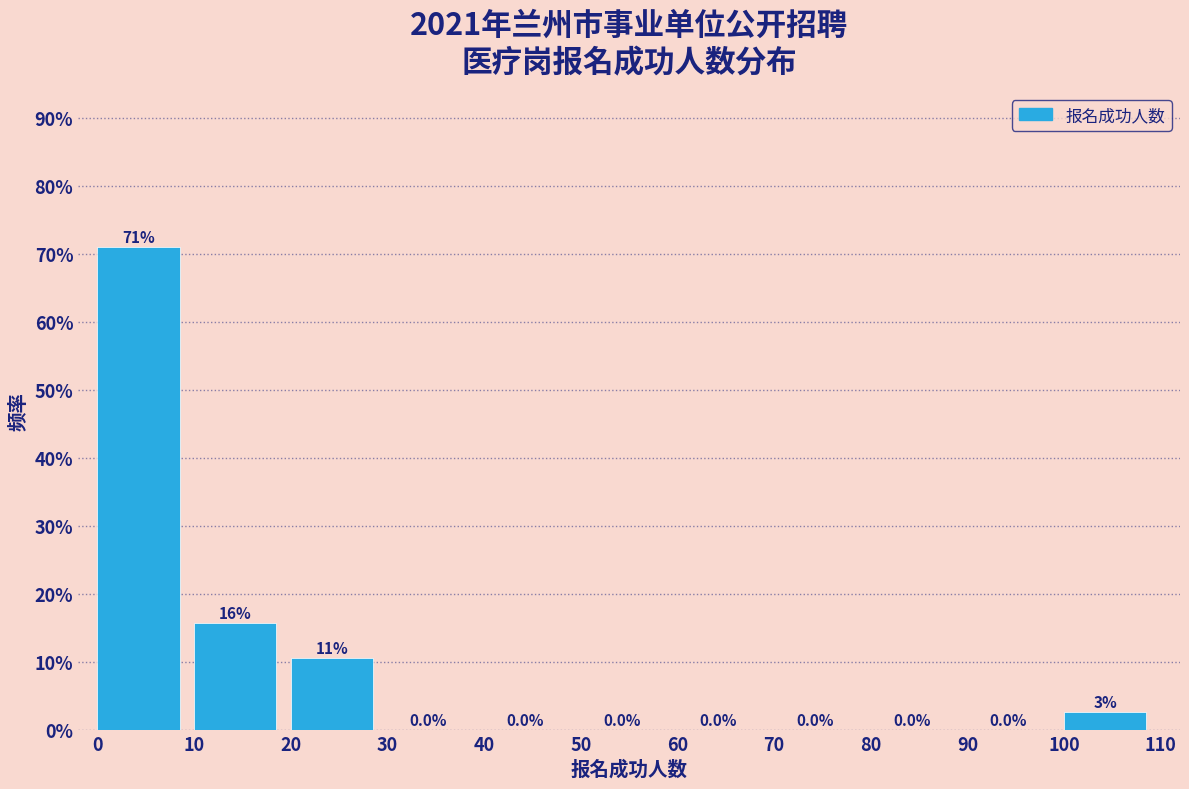

Which range on the x-axis has the tallest bar?

0 to 10